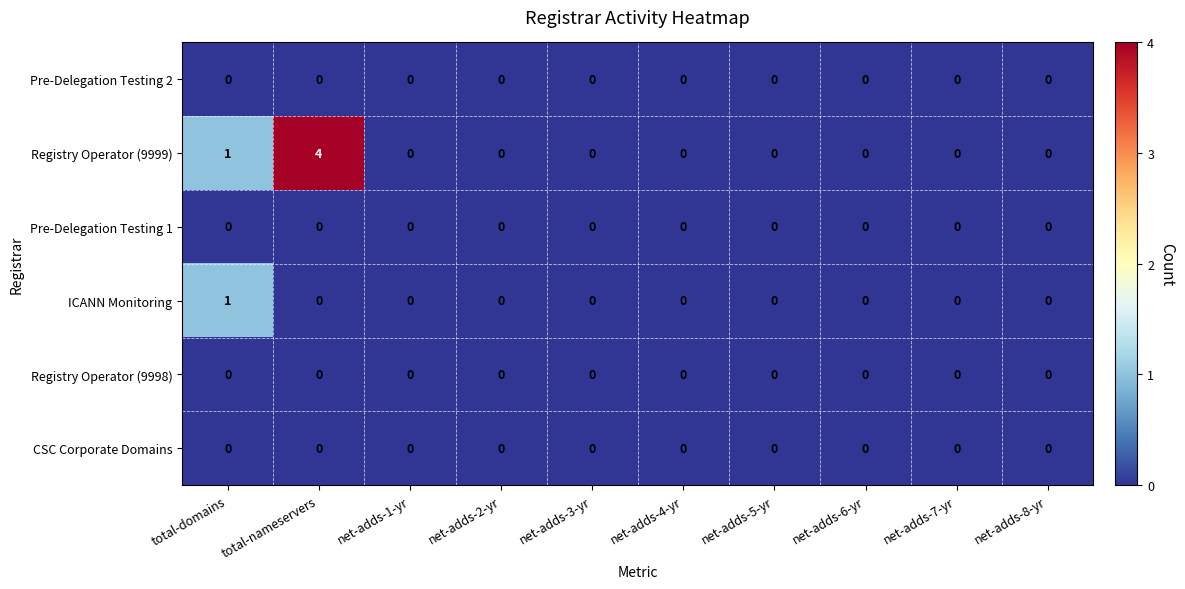

Which series has the largest range (max minus min)?

Registry Operator (9999)